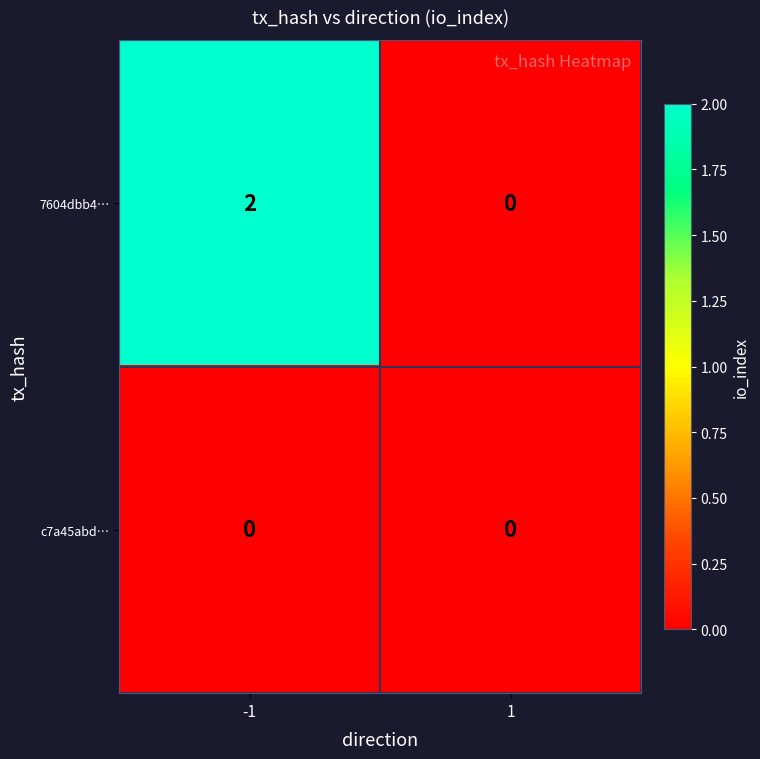

Reading left to right, extract all data points from this chart.

7604dbb4…: -1=2	1=0
c7a45abd…: -1=0	1=0